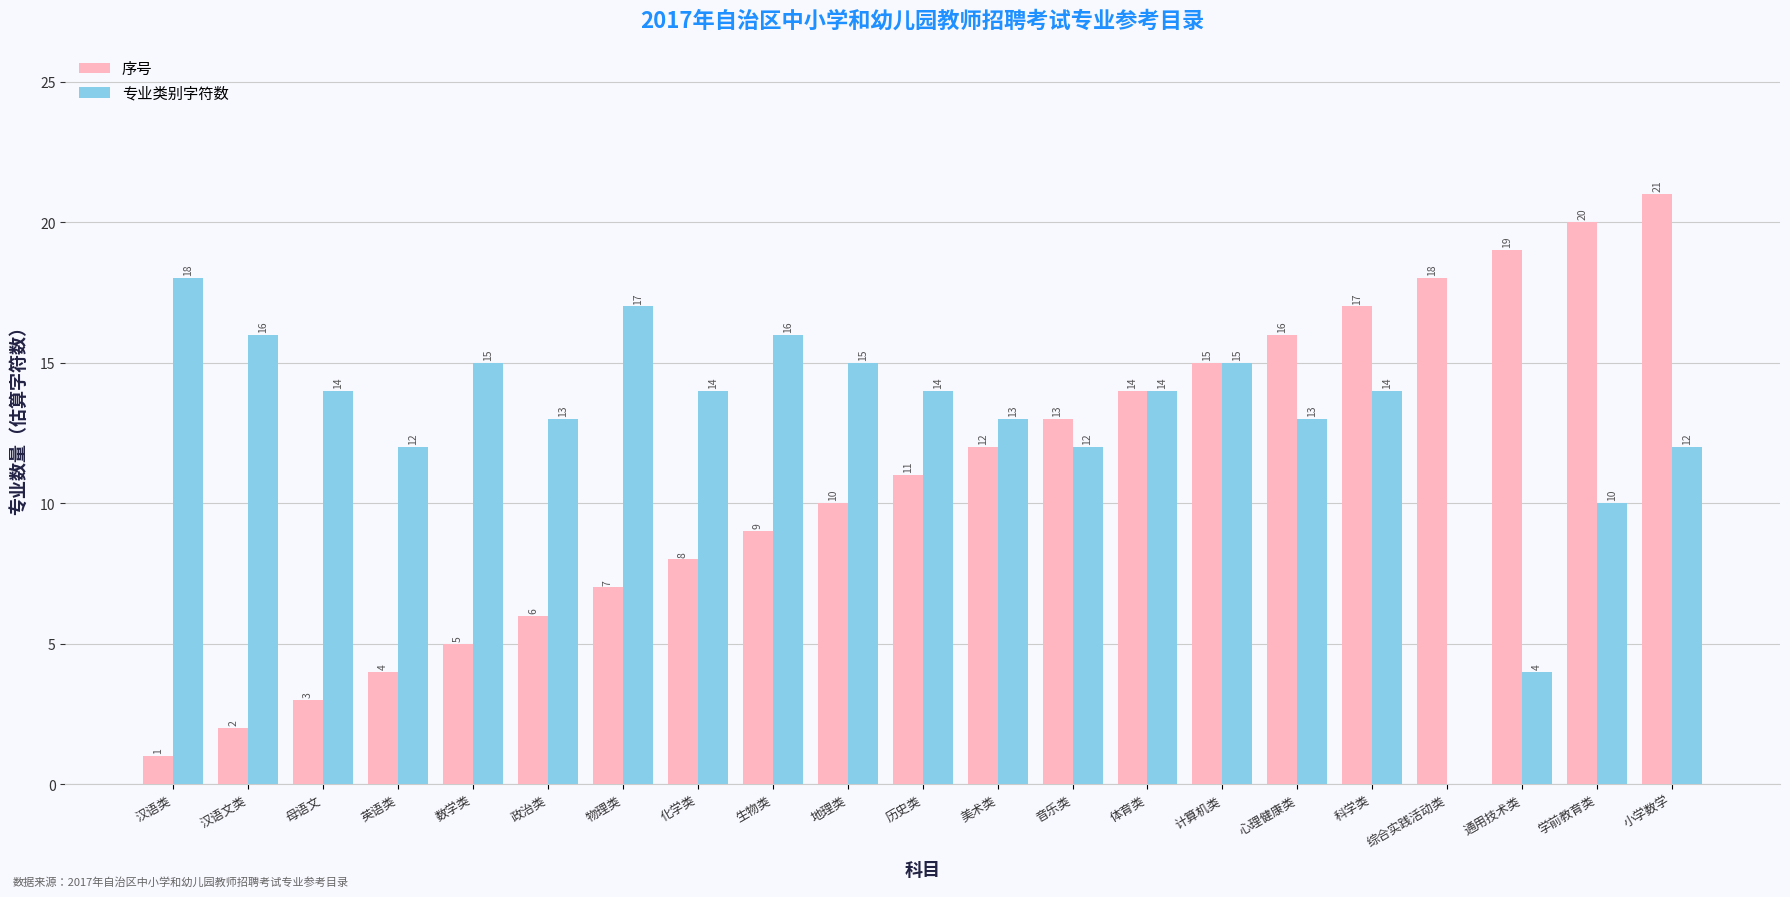

Does the chart contain stacked bars?

No